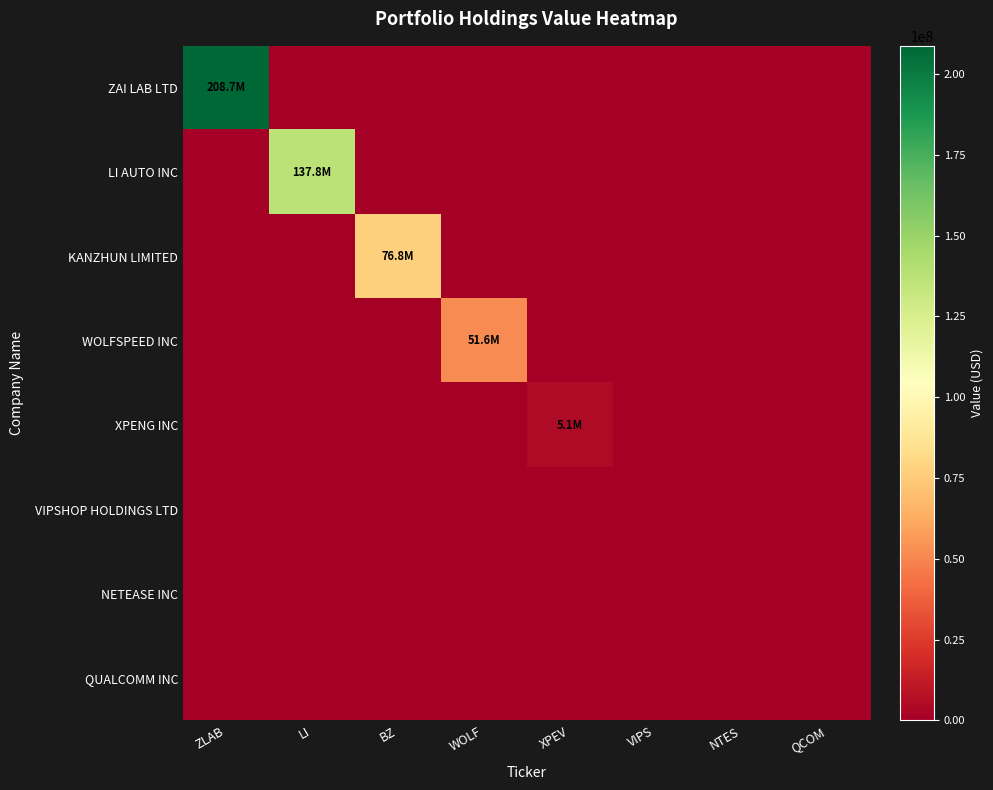

At how many categories does at least one series exceed 118015274?

2